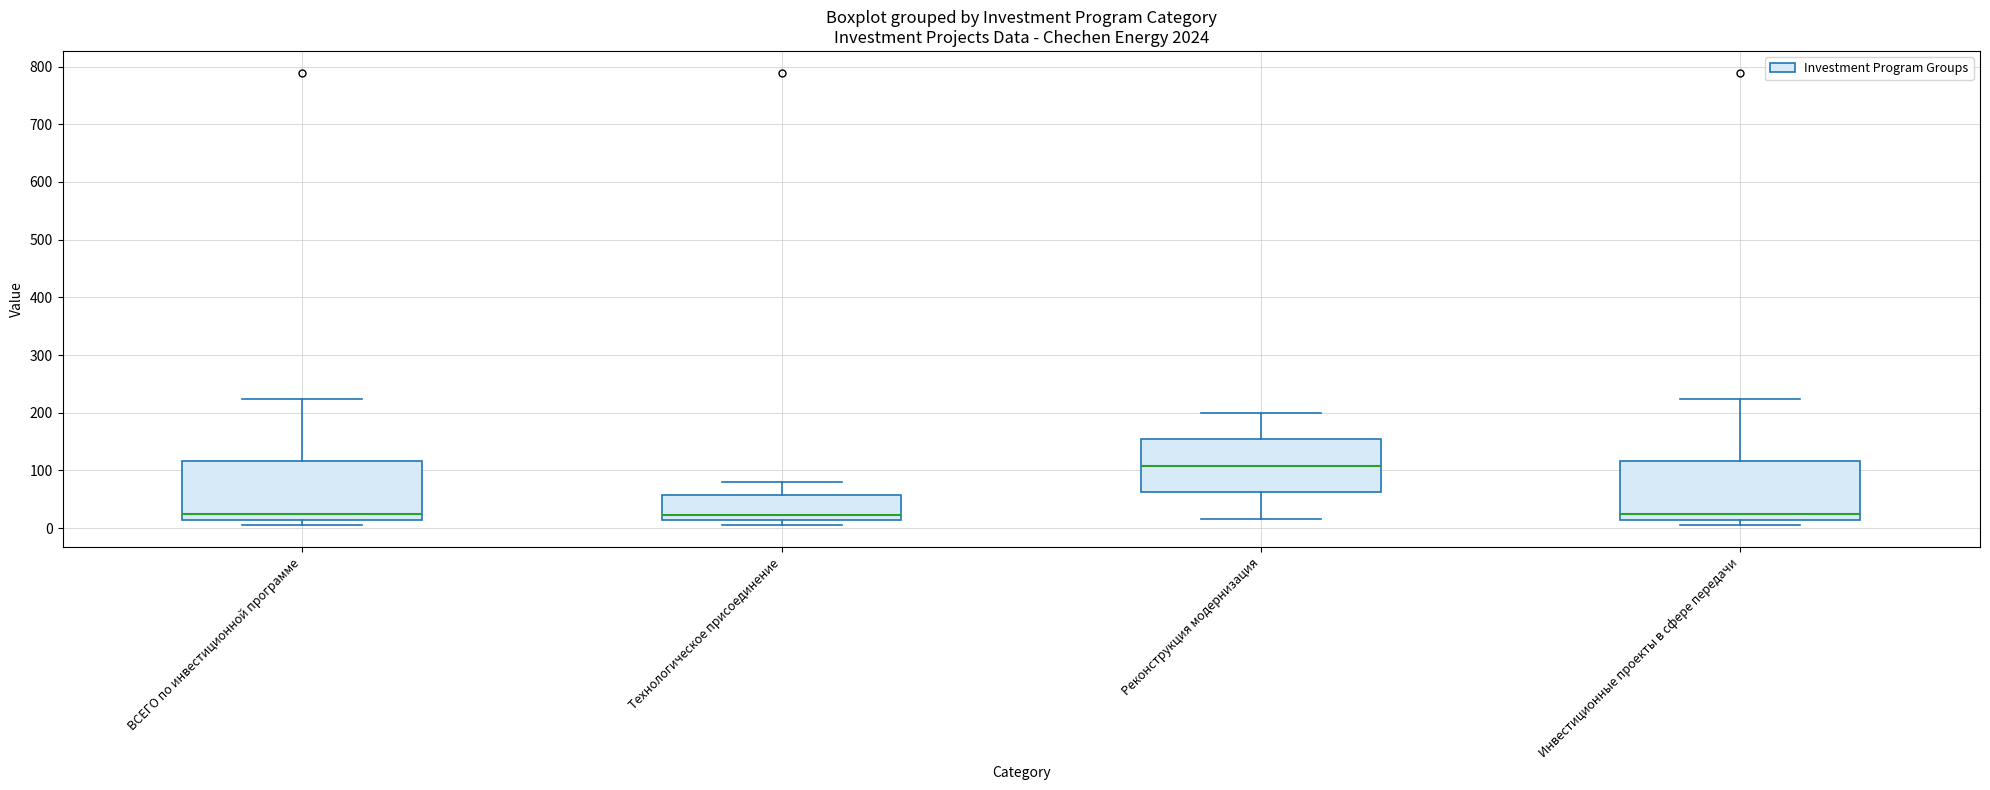

Which box's median line is the highest?

Реконструкция модернизация